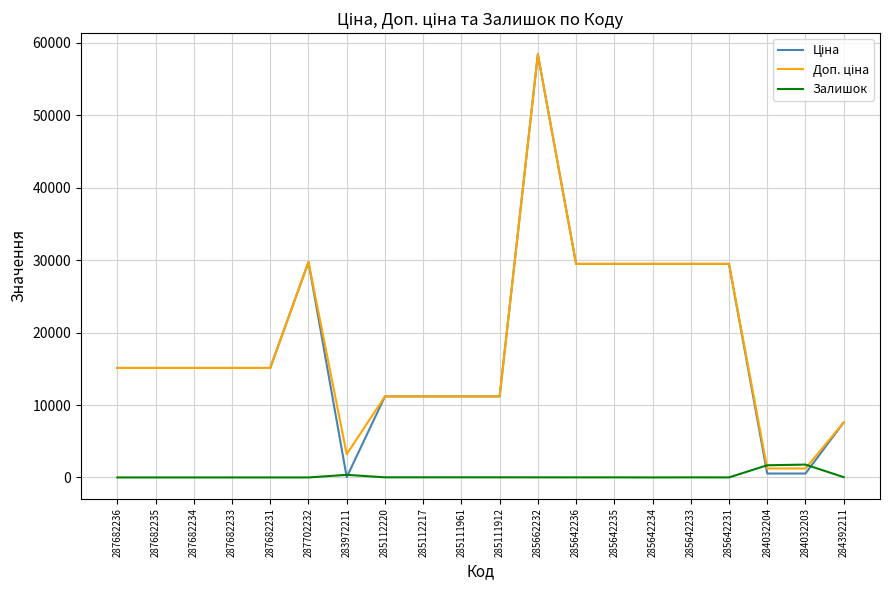

Which category has the highest value across all series?

285662232